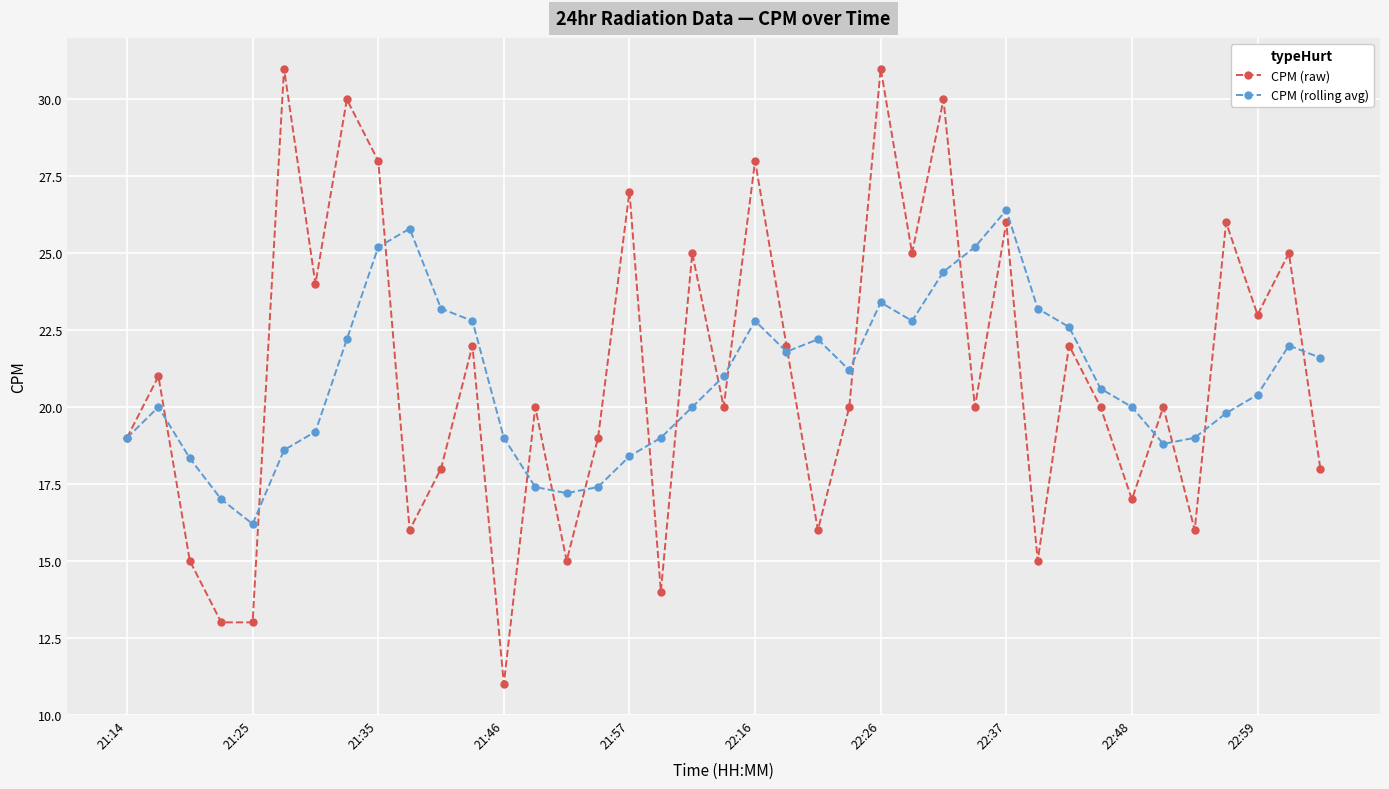

How many categories are shown in the chart?

39